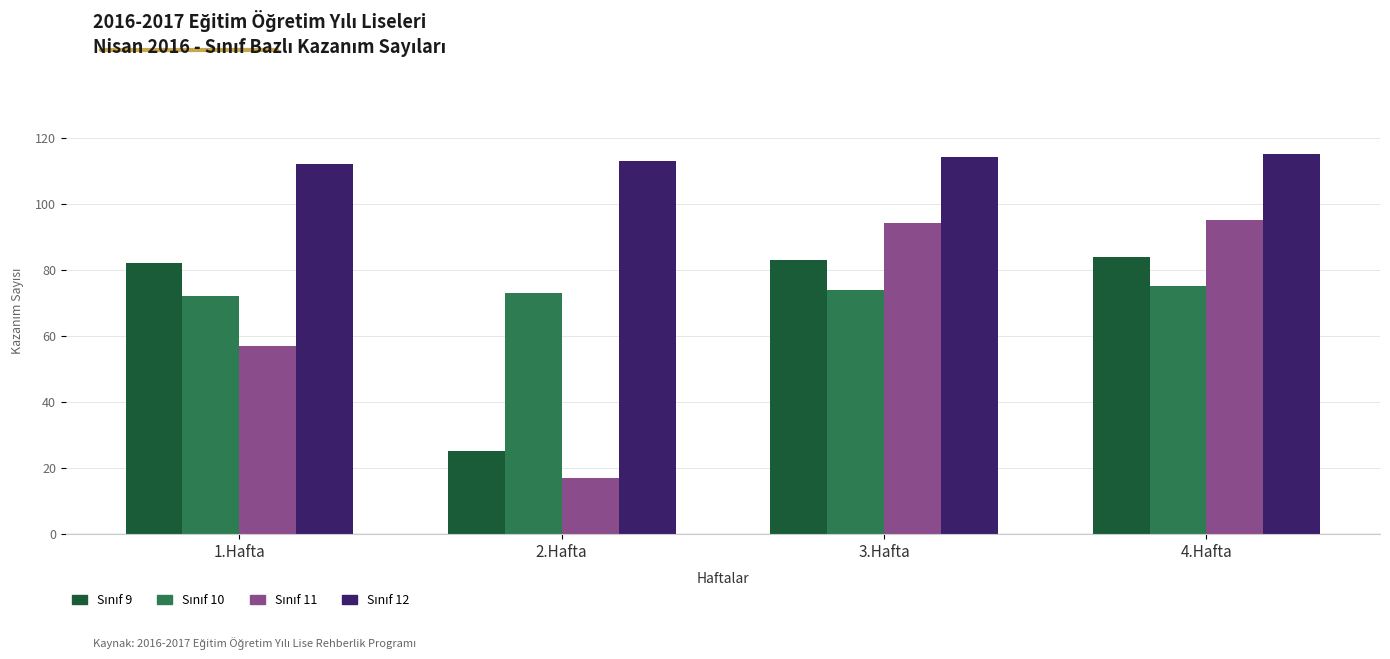

What is the minimum value shown in the chart?

17